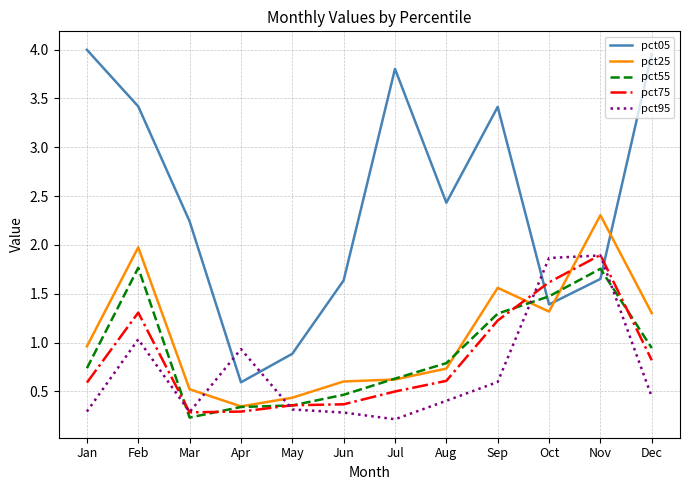

What are all the series names shown in the legend?

pct05, pct25, pct55, pct75, pct95